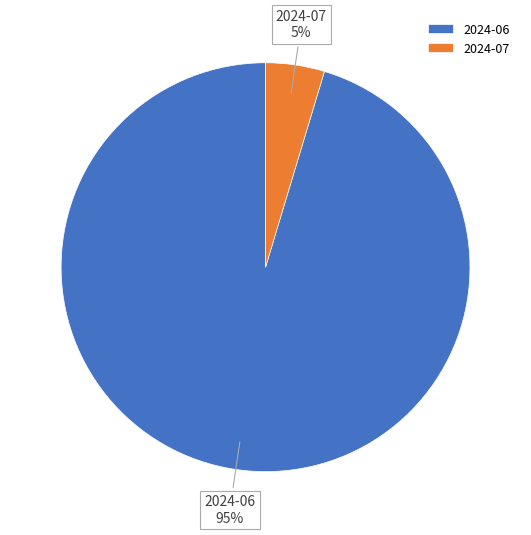

Count the number of slices in the pie.

2